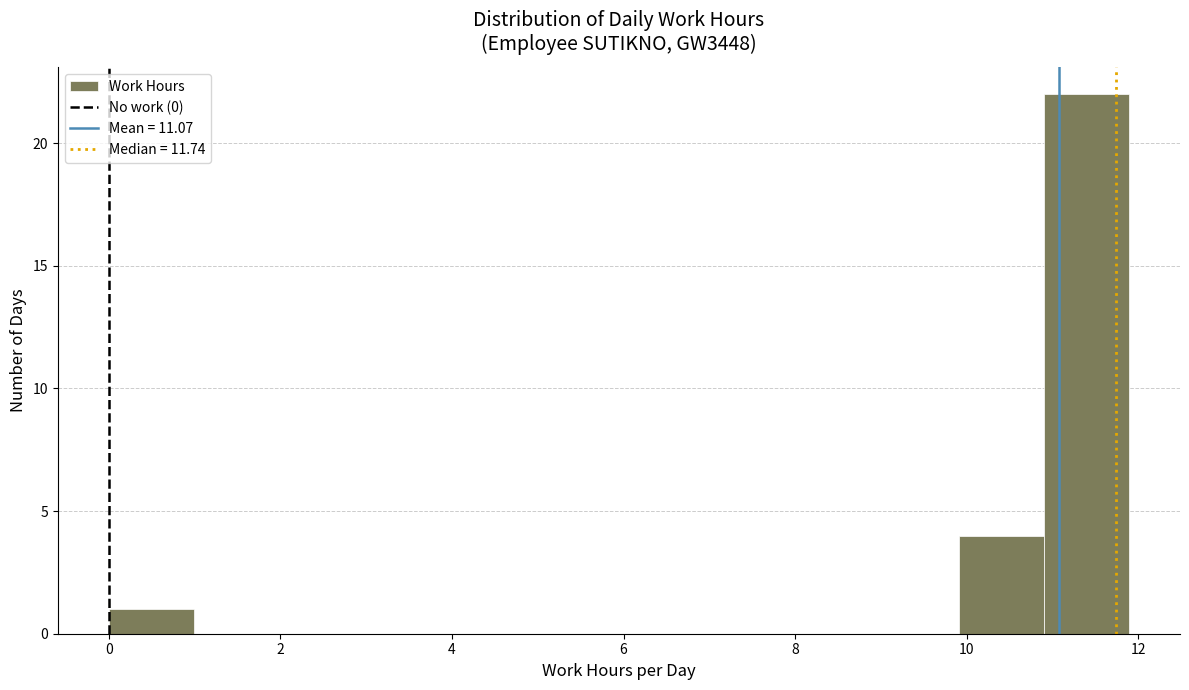

Reading left to right, list every bar in this chart as the range it spans on the x-axis followed by its height. Neither the bar edges nor the heights are printed on the chart, so give them approximately, as read against the axes.

0.0 to 1.0: 1
1.0 to 2.0: 0
2.0 to 3.0: 0
3.0 to 4.0: 0
4.0 to 5.0: 0
5.0 to 6.0: 0
6.0 to 7.0: 0
7.0 to 8.0: 0
8.0 to 9.0: 0
9.0 to 10.0: 0
10.0 to 10.8: 4
10.8 to 11.8: 22